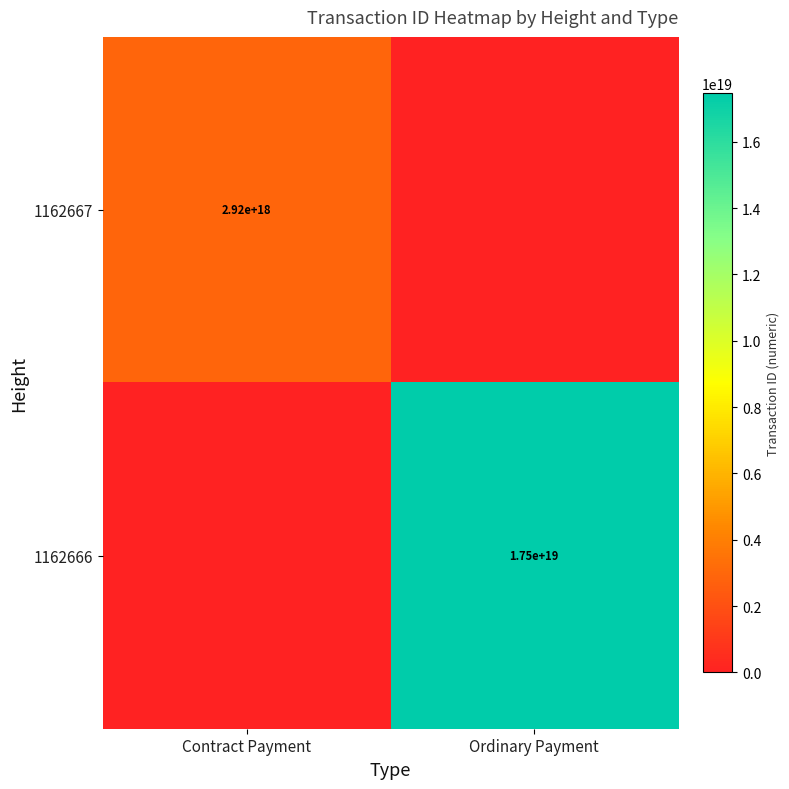

True or false: 1162666 has a value of 17500000000000000000 at Ordinary Payment.

True